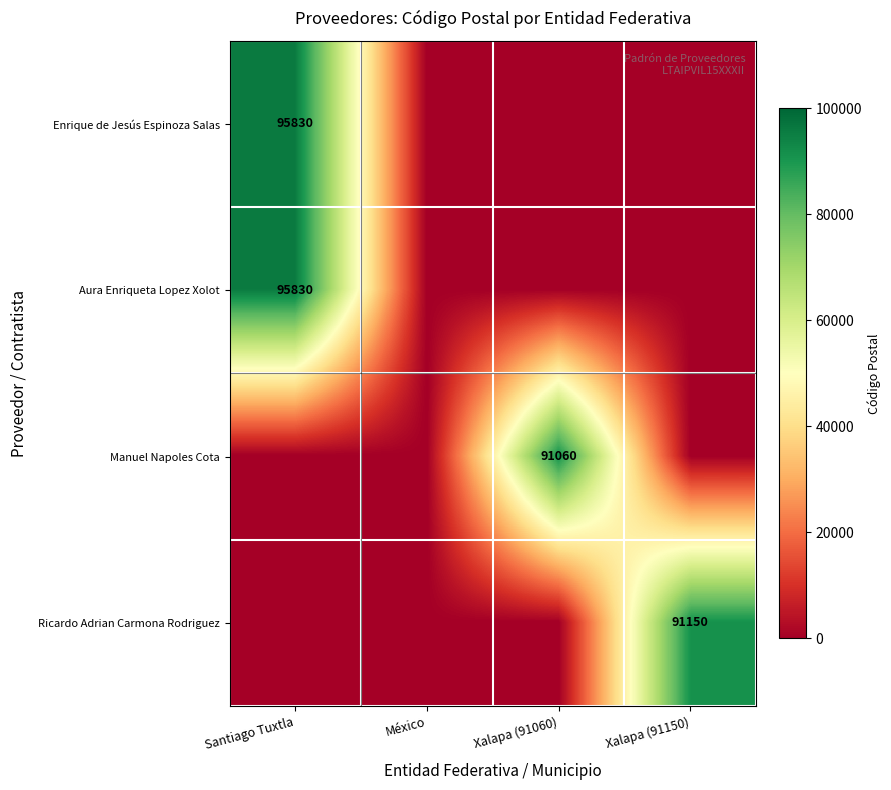

Is it true that Ricardo Adrian Carmona Rodriguez equals 0 at México?

True